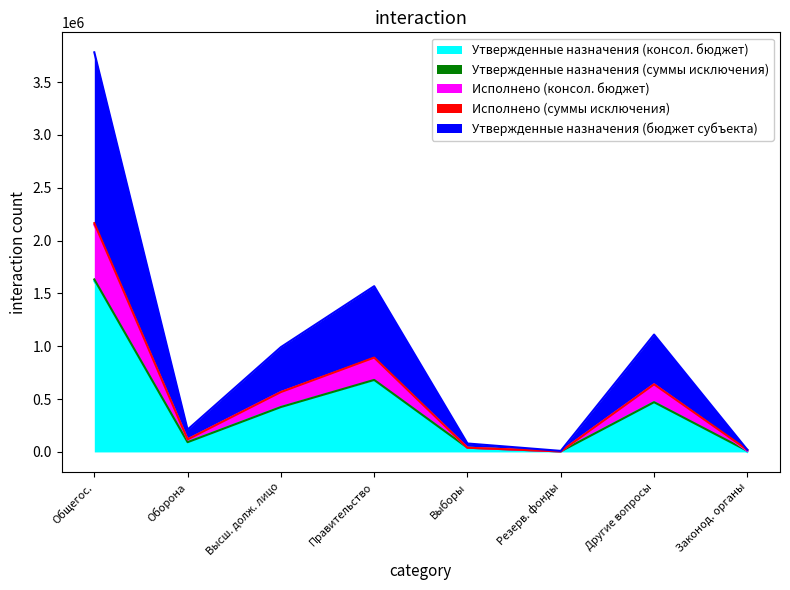

True or false: Исполнено (консол. бюджет) has a value of 2148821.4 at Общегос..

True